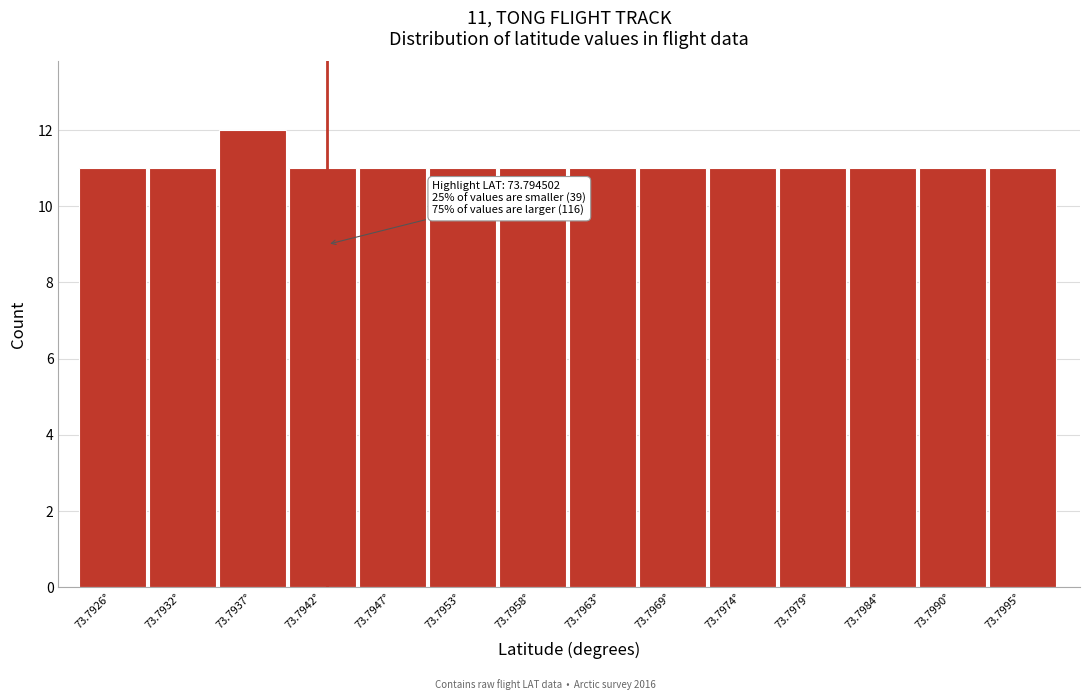

Reading left to right, list all the values displayed in this chart.

11	11	12	11	11	11	11	11	11	11	11	11	11	11